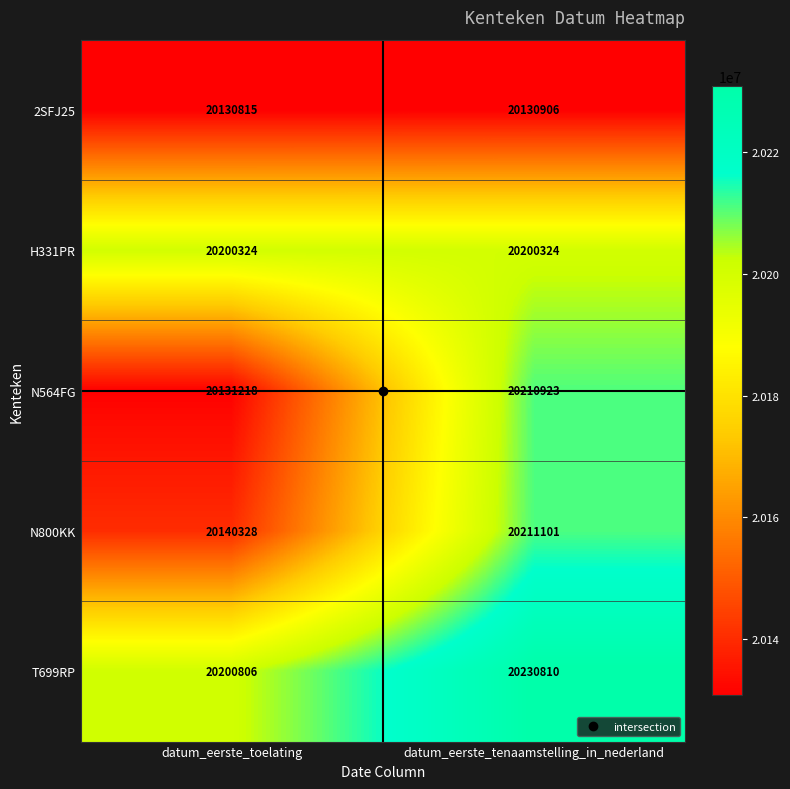

What is the sum of the N800KK values at datum_eerste_toelating and datum_eerste_tenaamstelling_in_nederland?

40351429